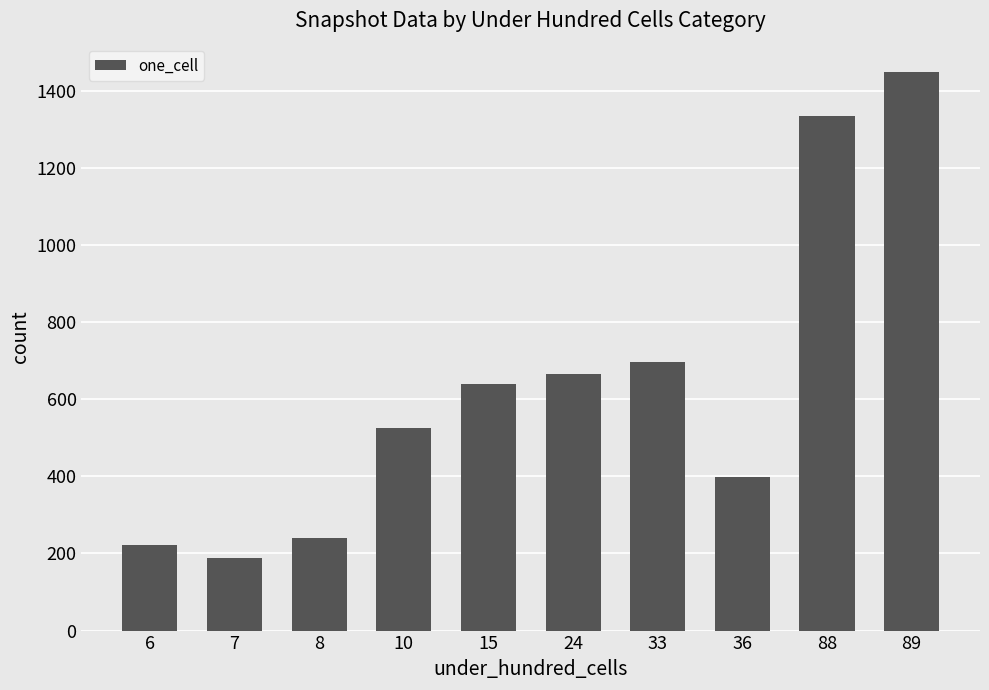

What is the approximate value at 88?

1333